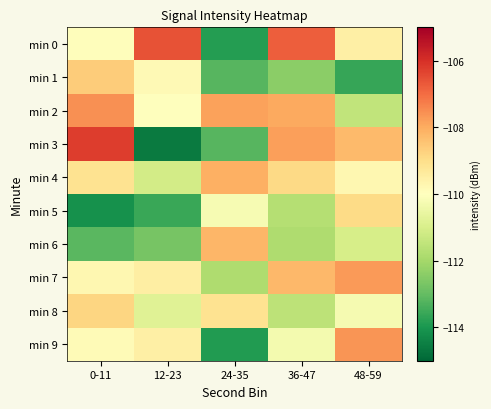

Between 12-23 and 36-47, which is larger?

12-23